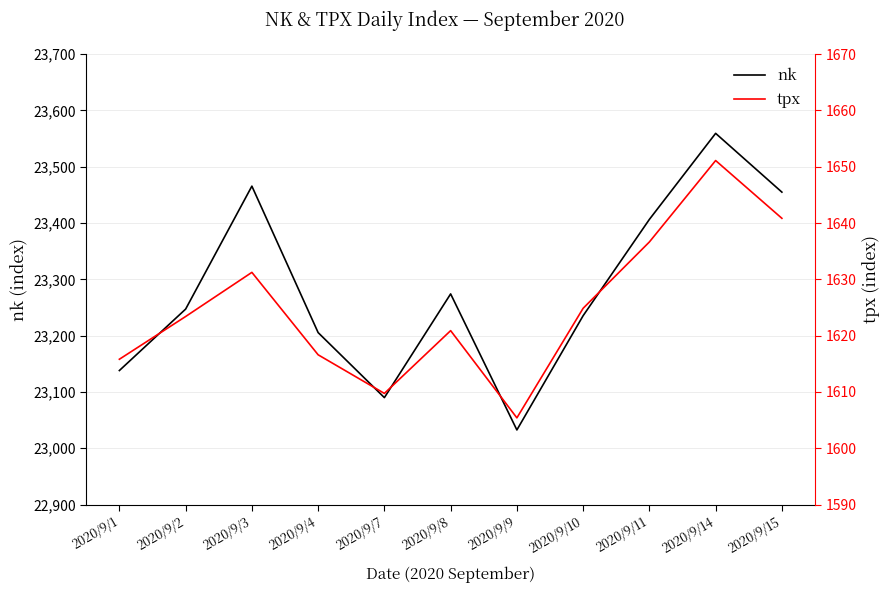

List the labels in order of nk value, largest first.

2020/9/14, 2020/9/3, 2020/9/15, 2020/9/11, 2020/9/8, 2020/9/2, 2020/9/10, 2020/9/4, 2020/9/1, 2020/9/7, 2020/9/9